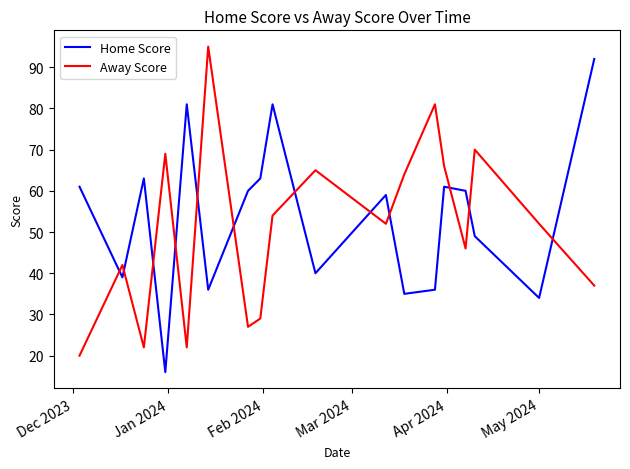

After their last crossing, which series has the higher values: Home Score or Away Score?

Home Score